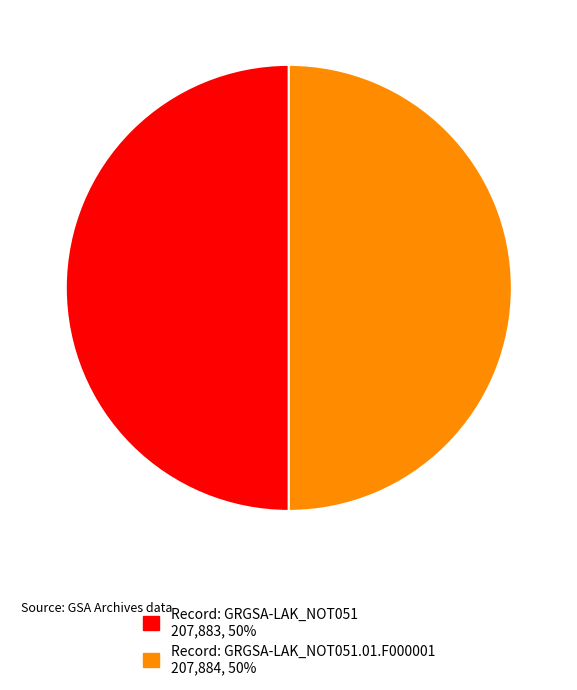

Which slice is the largest?

207884